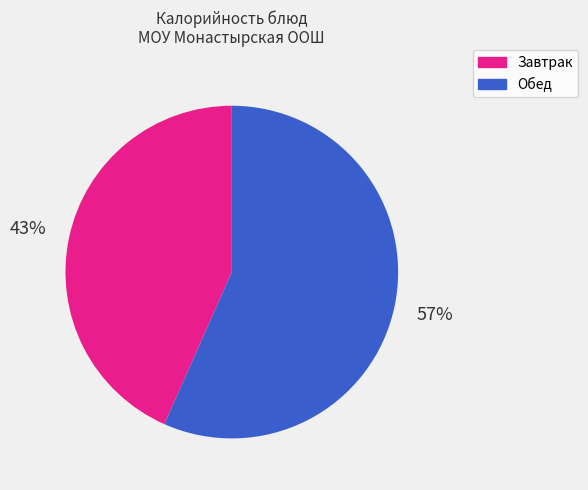

How many slices are in this pie chart?

2